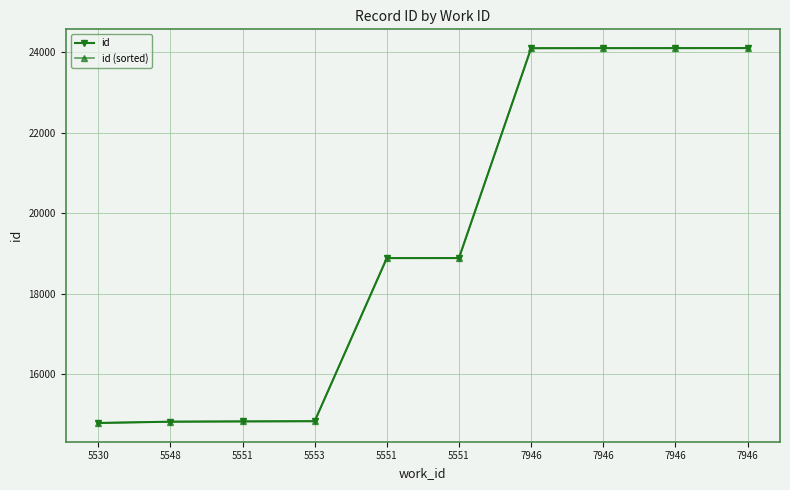

Is this an area chart (filled region under the line)?

No